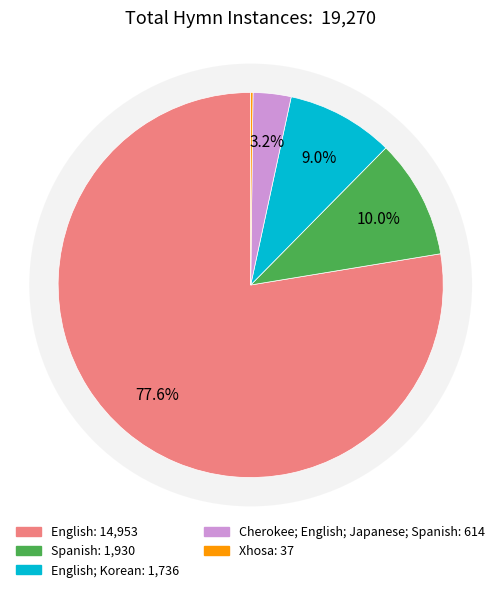

Is it true that Xhosa is 1% of the pie?

False